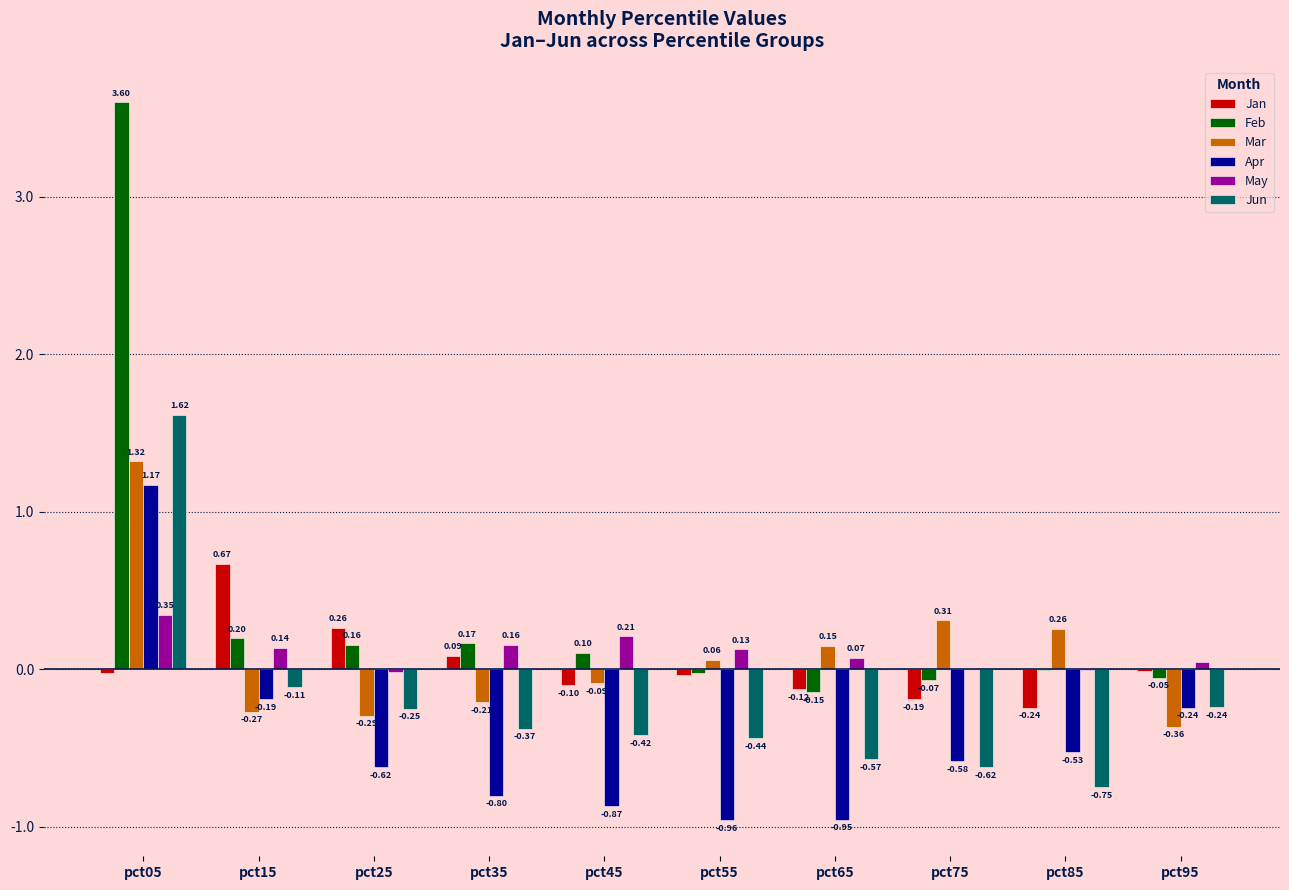

Which series changed the most between pct55 and pct75?

Apr